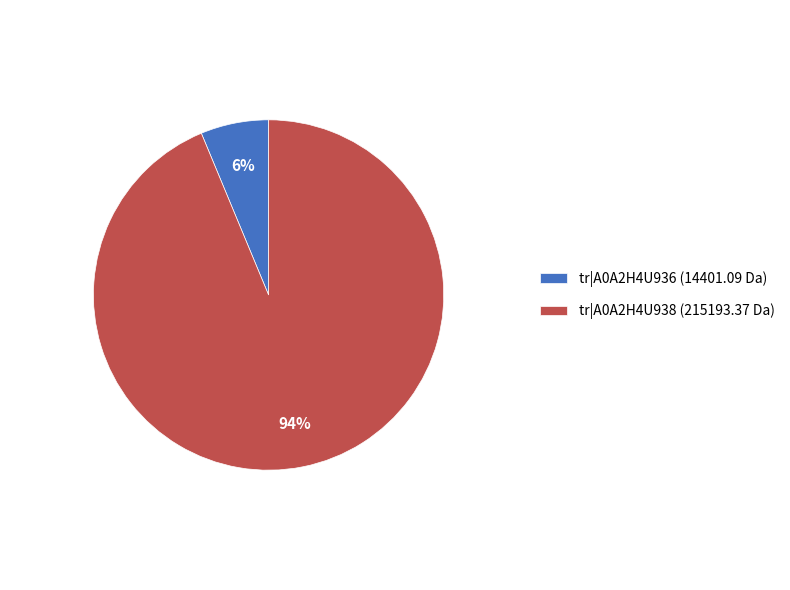

Count the number of slices in the pie.

2